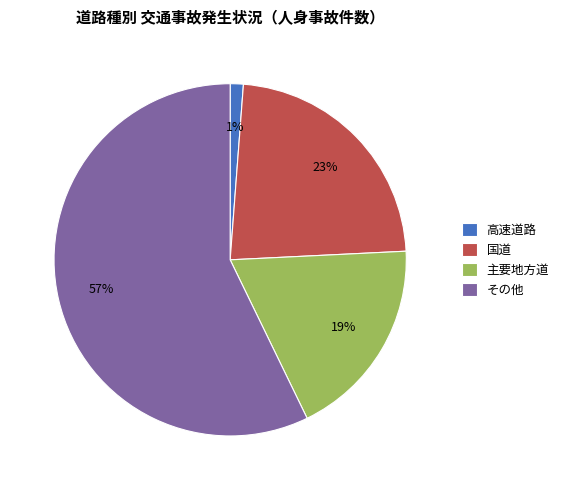

Count the number of slices in the pie.

4